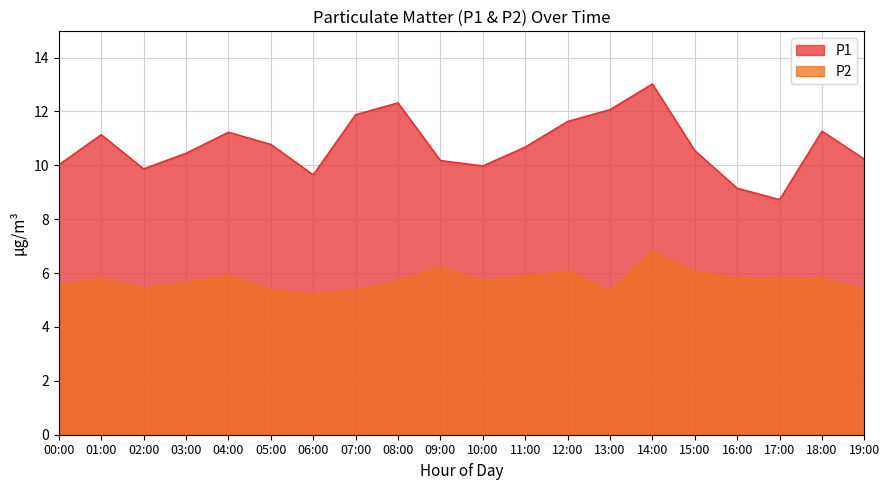

Reading left to right, transcribe all the data shown in this chart.

P1: 10.0	11.1	9.9	10.4	11.2	10.8	9.7	11.9	12.3	10.2	10.0	10.7	11.6	12.1	13.0	10.6	9.2	8.7	11.3	10.2
P2: 5.5	5.8	5.5	5.7	5.9	5.4	5.2	5.4	5.7	6.2	5.7	5.9	6.1	5.3	6.8	6.1	5.8	5.8	5.8	5.4